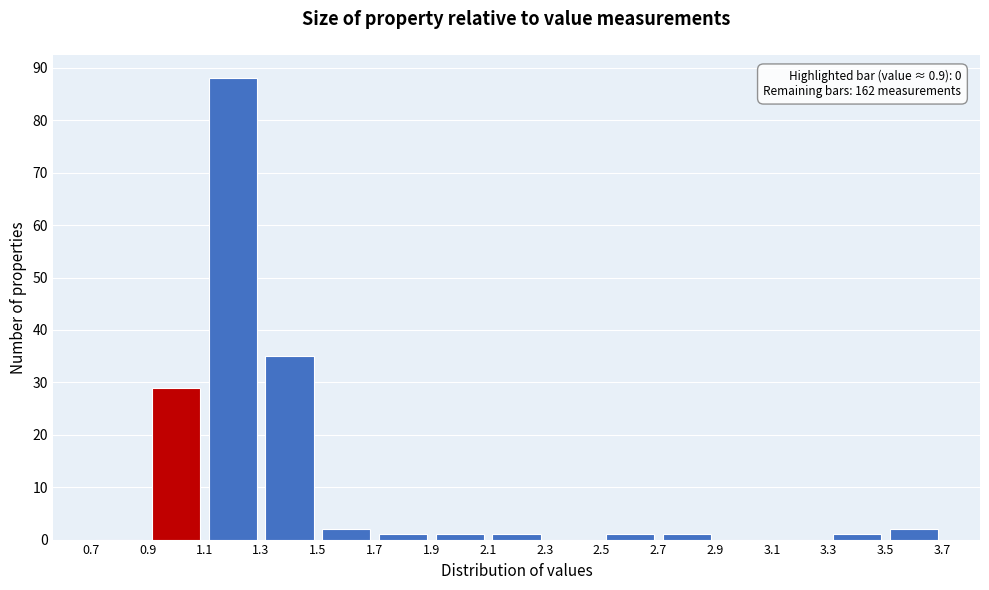

Which range on the x-axis has the tallest bar?

1.1 to 1.3